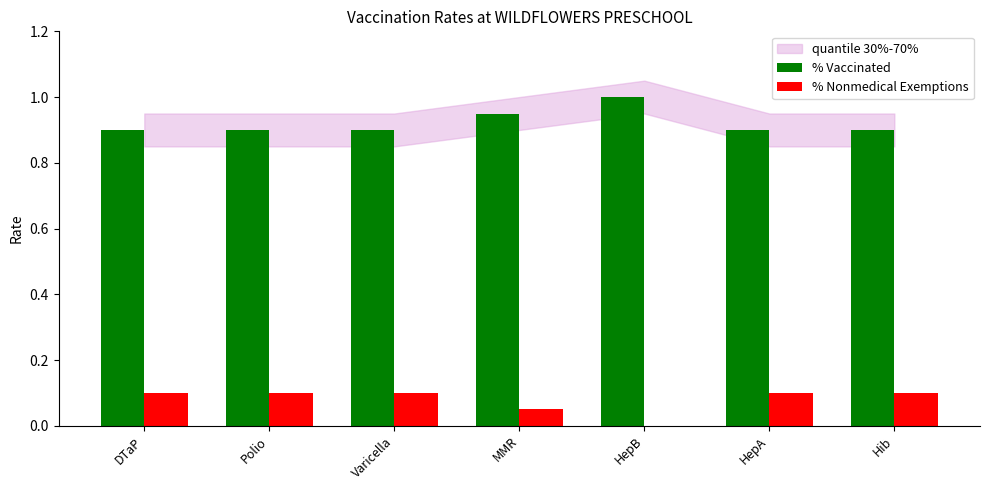

Is it true that % Nonmedical Exemptions equals 0.0 at DTaP?

False